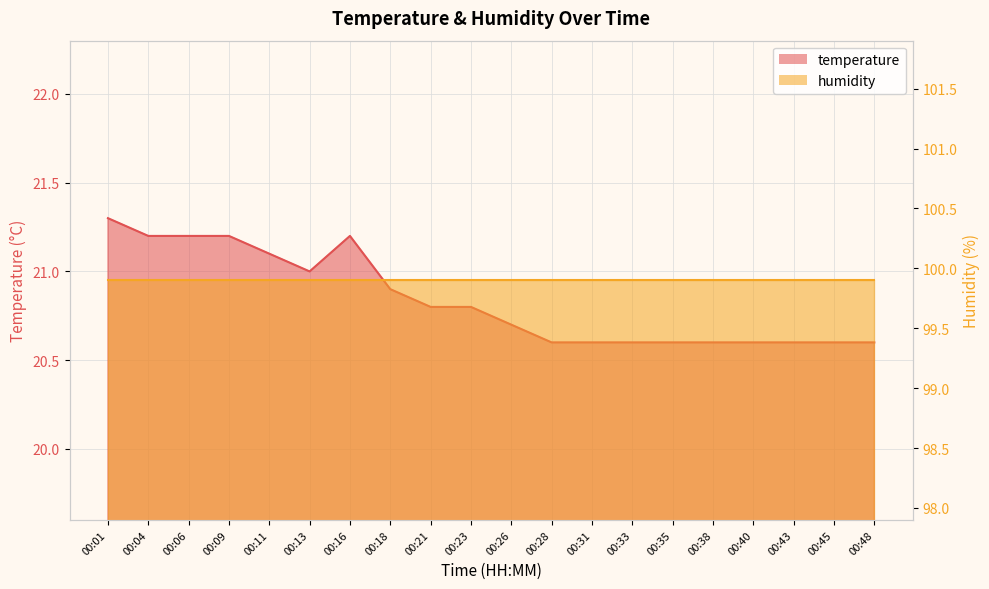

True or false: the data shows 20.6 at 00:48.

True